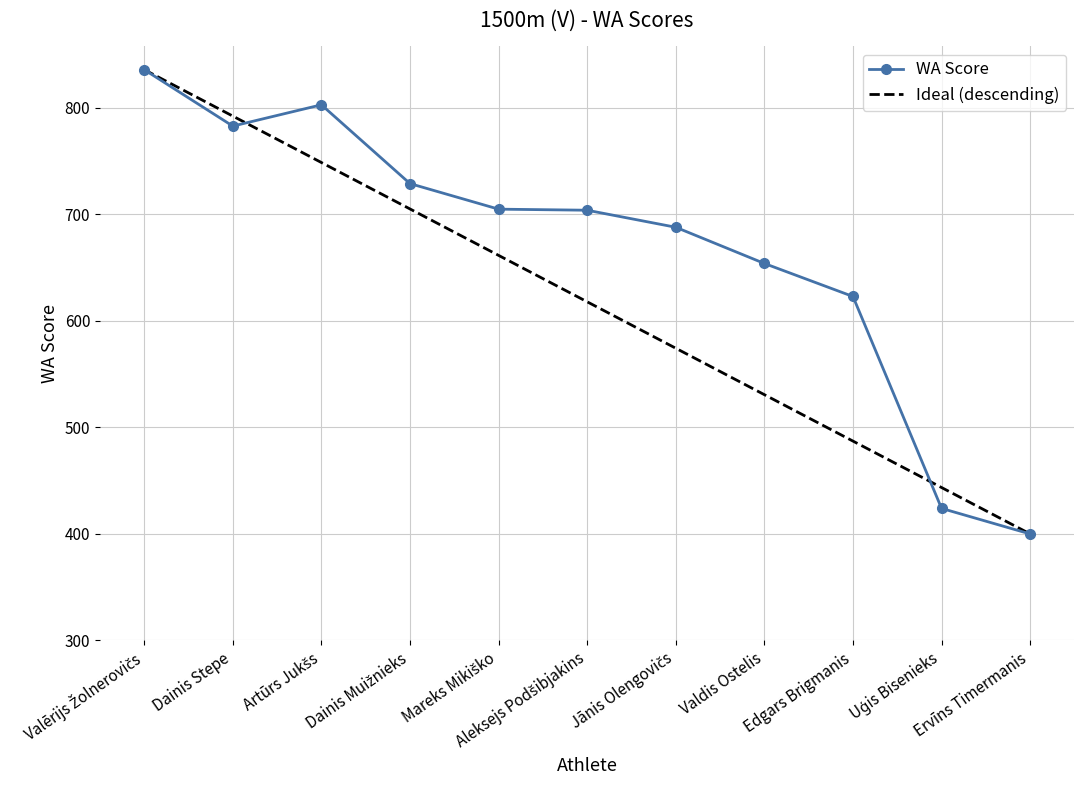

Which series has the largest total across all categories?

WA Score